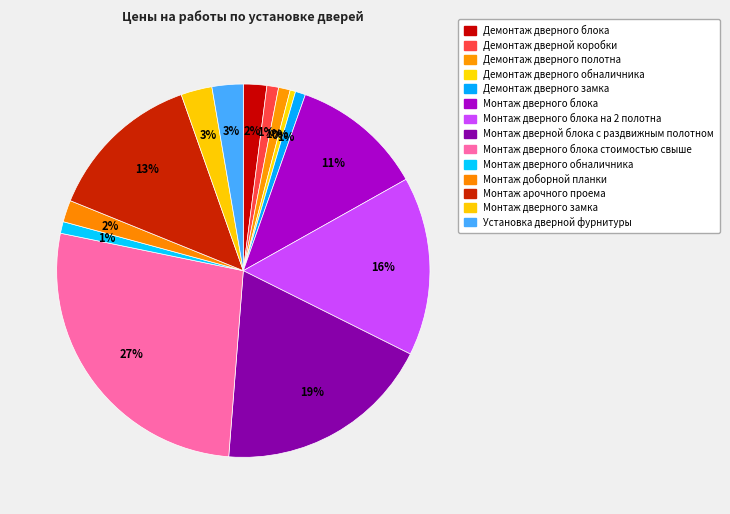

To the nearest percent, what is the difference between the largest and smallest slice percentages?

27%